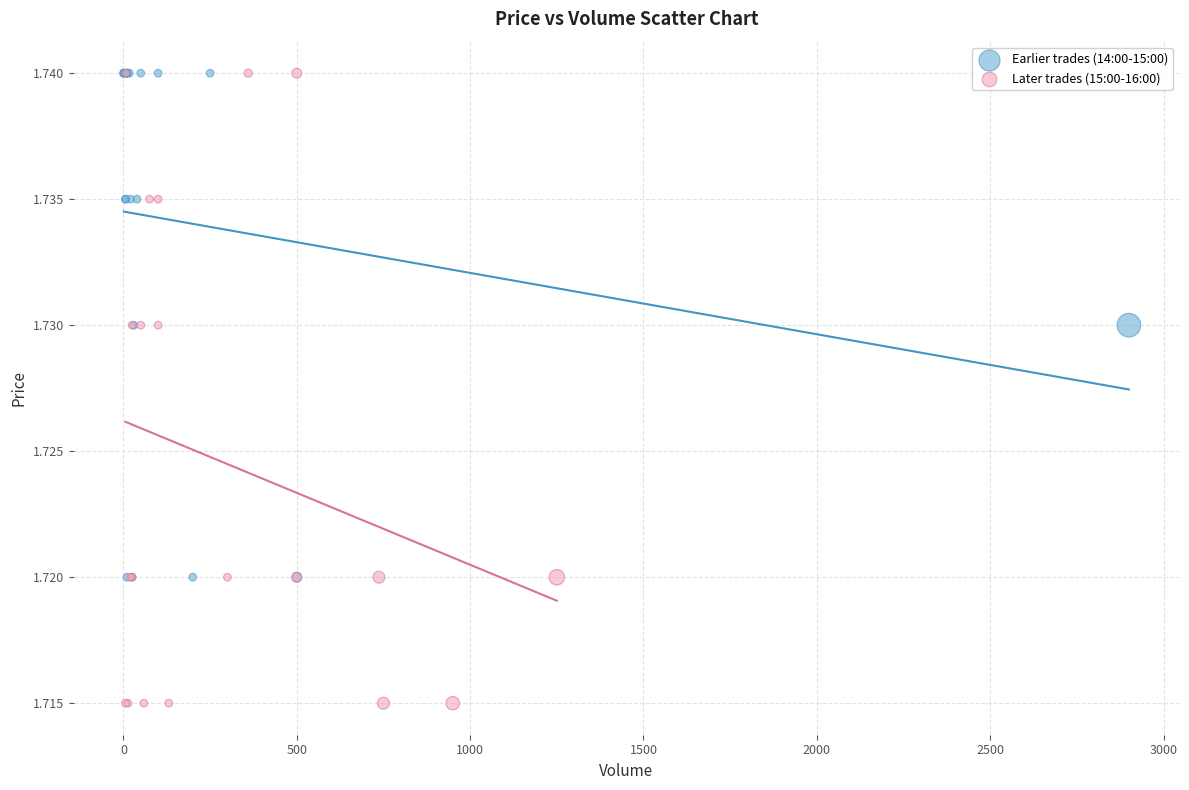

Which series has the widest spread of Y values?

Later trades (15:00-16:00)